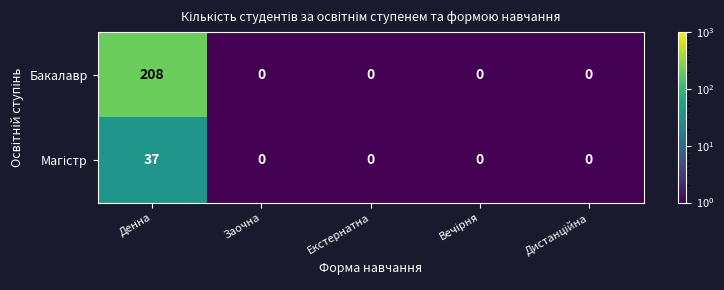

Which series has the widest spread of values?

Бакалавр